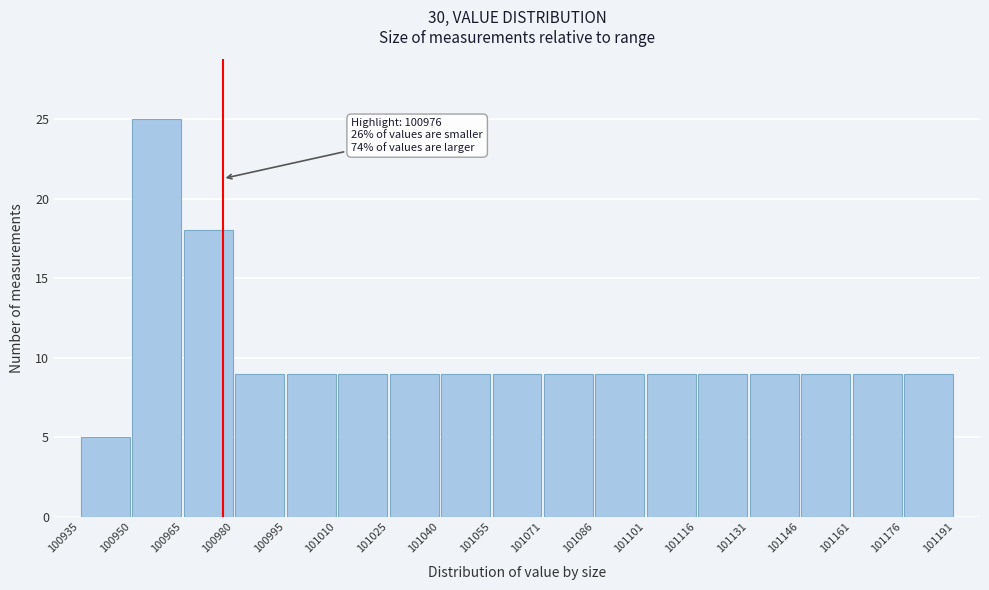

Over which range of the x-axis is the bar tallest?

100950 to 100965